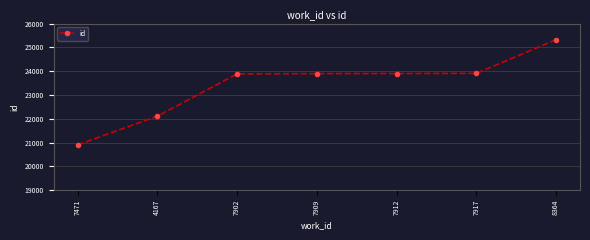

The value at 7912 is 23900. True or false?

True